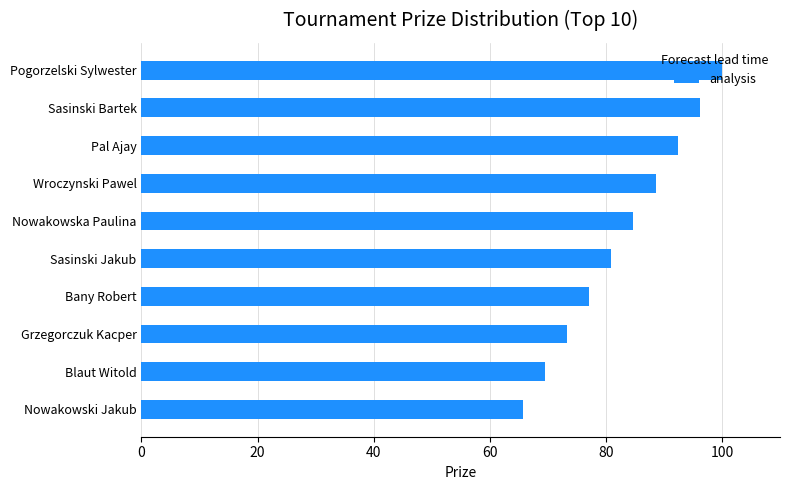

What is the sum of all values?

828.6